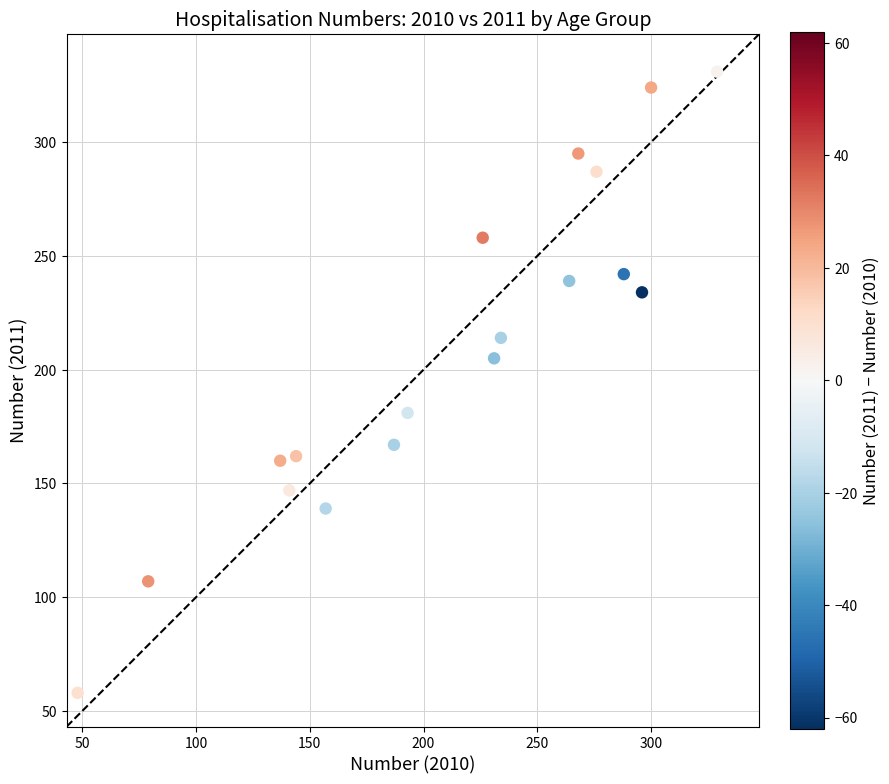

What is the range of X values (max minus min)?

281